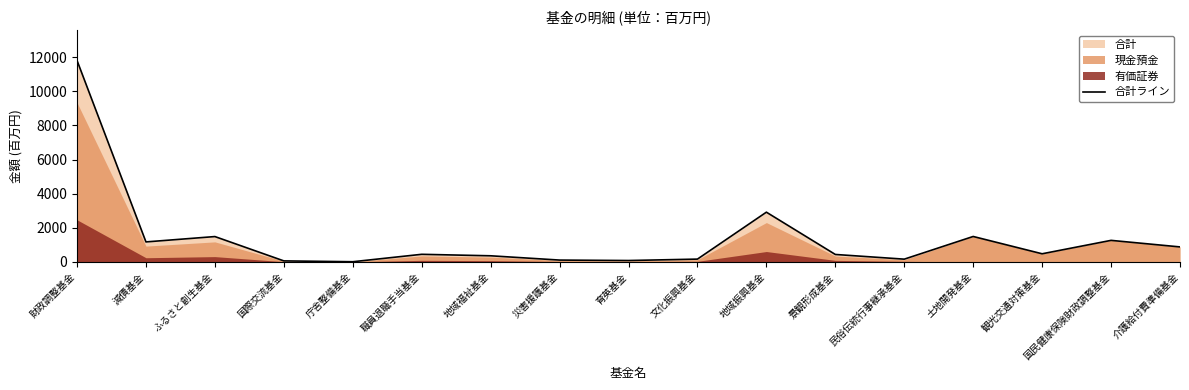

Is it true that the value at 国民健康保険財政調整基金 is 1263?

True